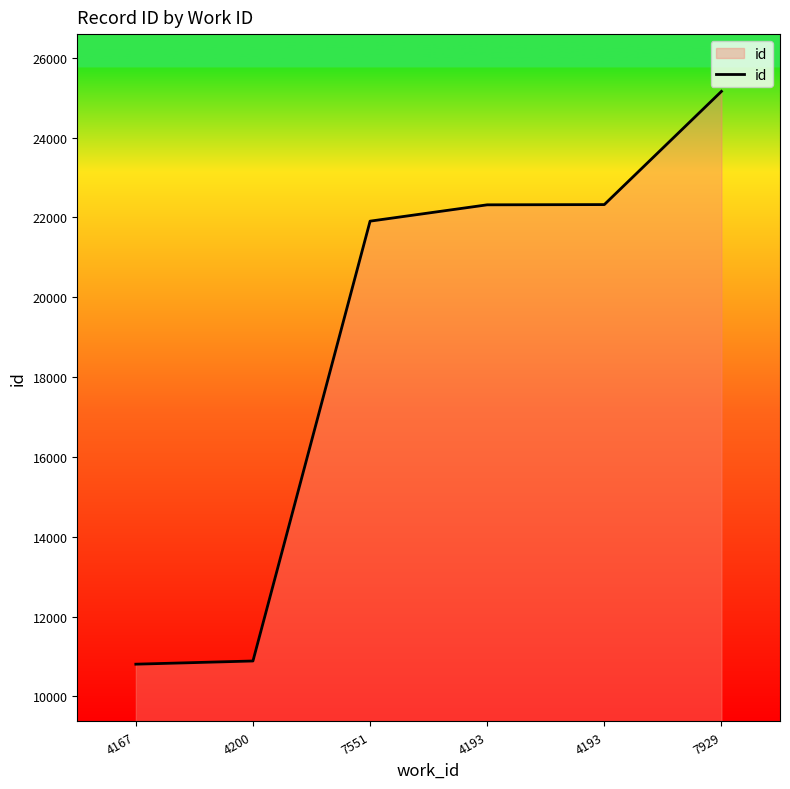

The value at 4193 is 22320. True or false?

True